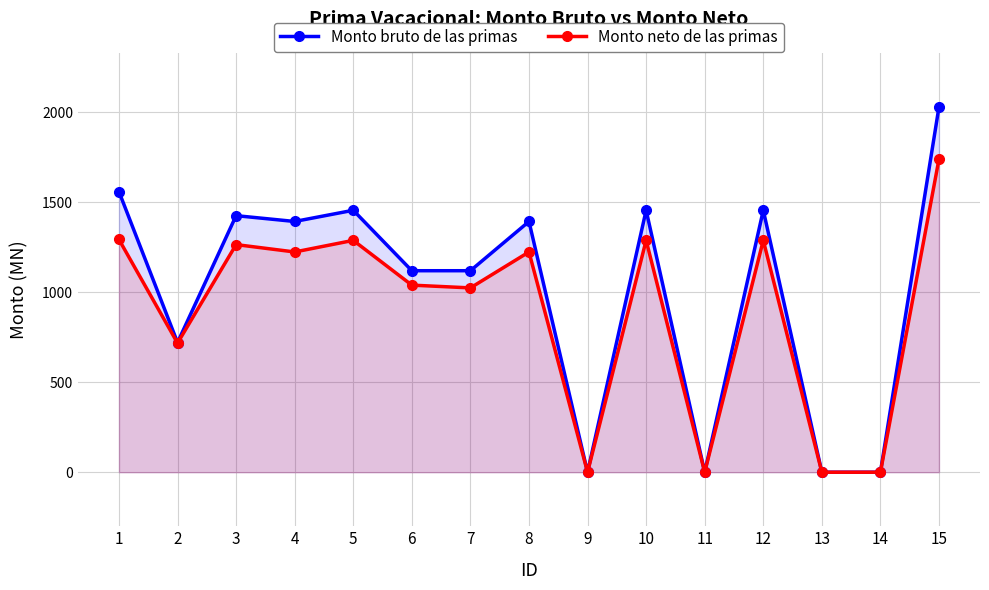

What is the value of the Monto neto de las primas point at the 4th from the left?

1223.0